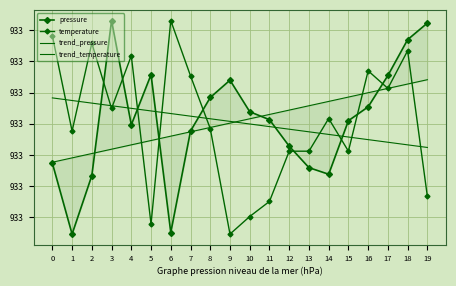

How many distinct data groups are displayed?

4